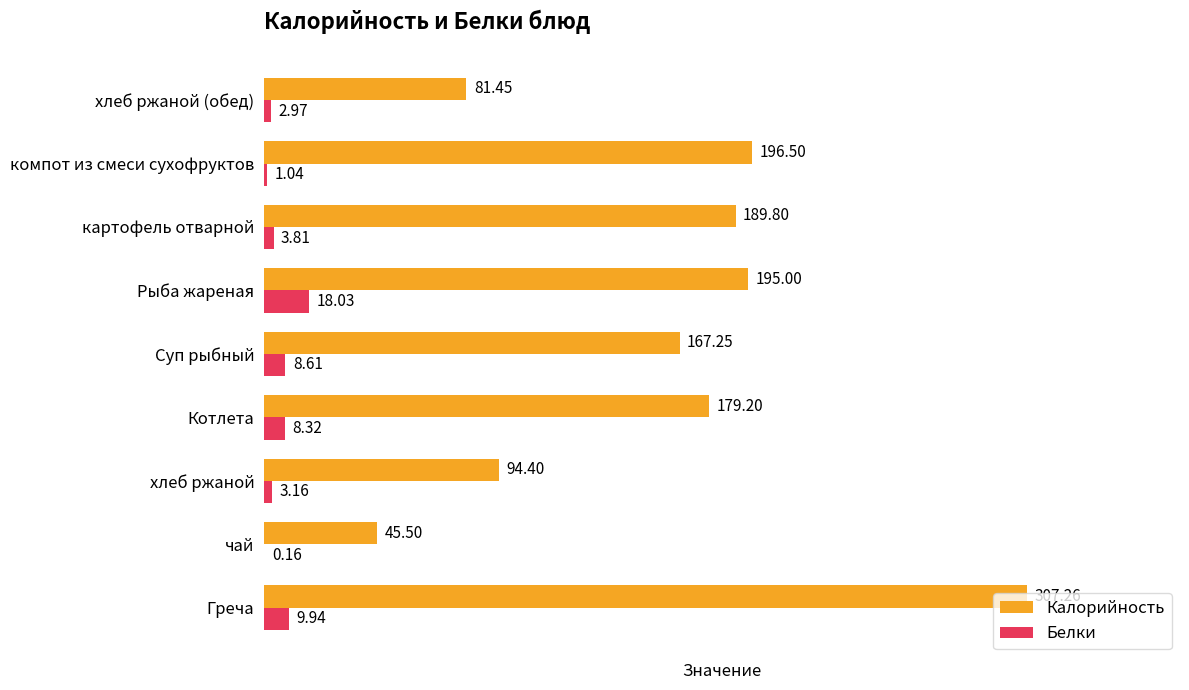

Is the value of Калорийность at Греча greater than the value of Белки at Суп рыбный?

Yes